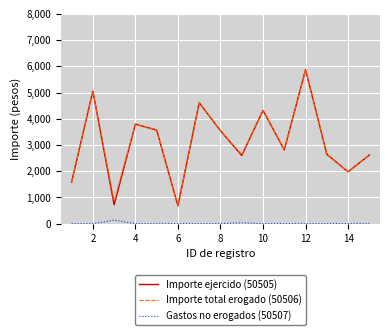

True or false: Gastos no erogados (50507) and Importe total erogado (50506) intersect in this chart.

False